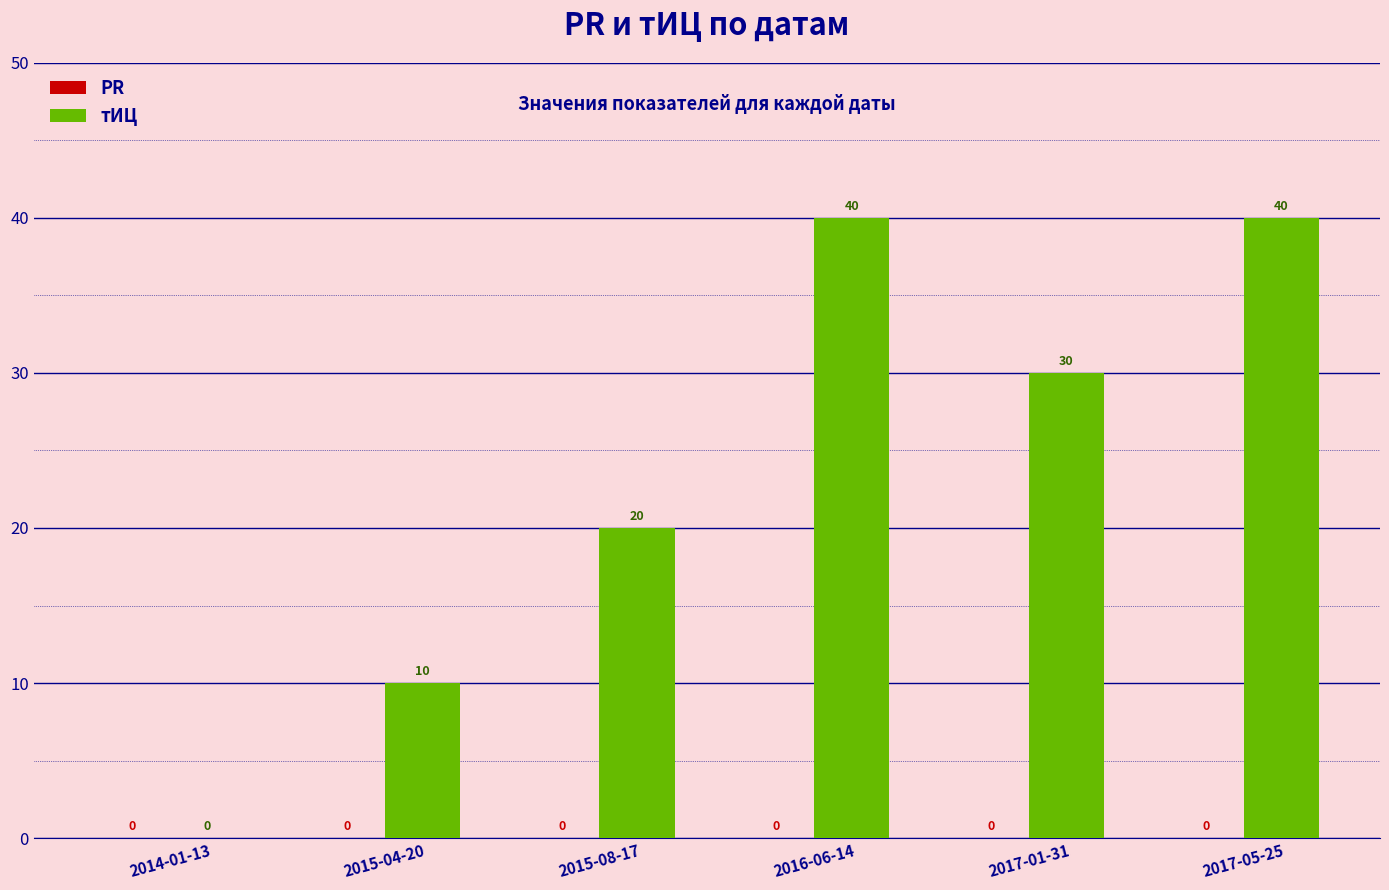

Which has a higher value, 2016-06-14 or 2015-08-17?

2016-06-14